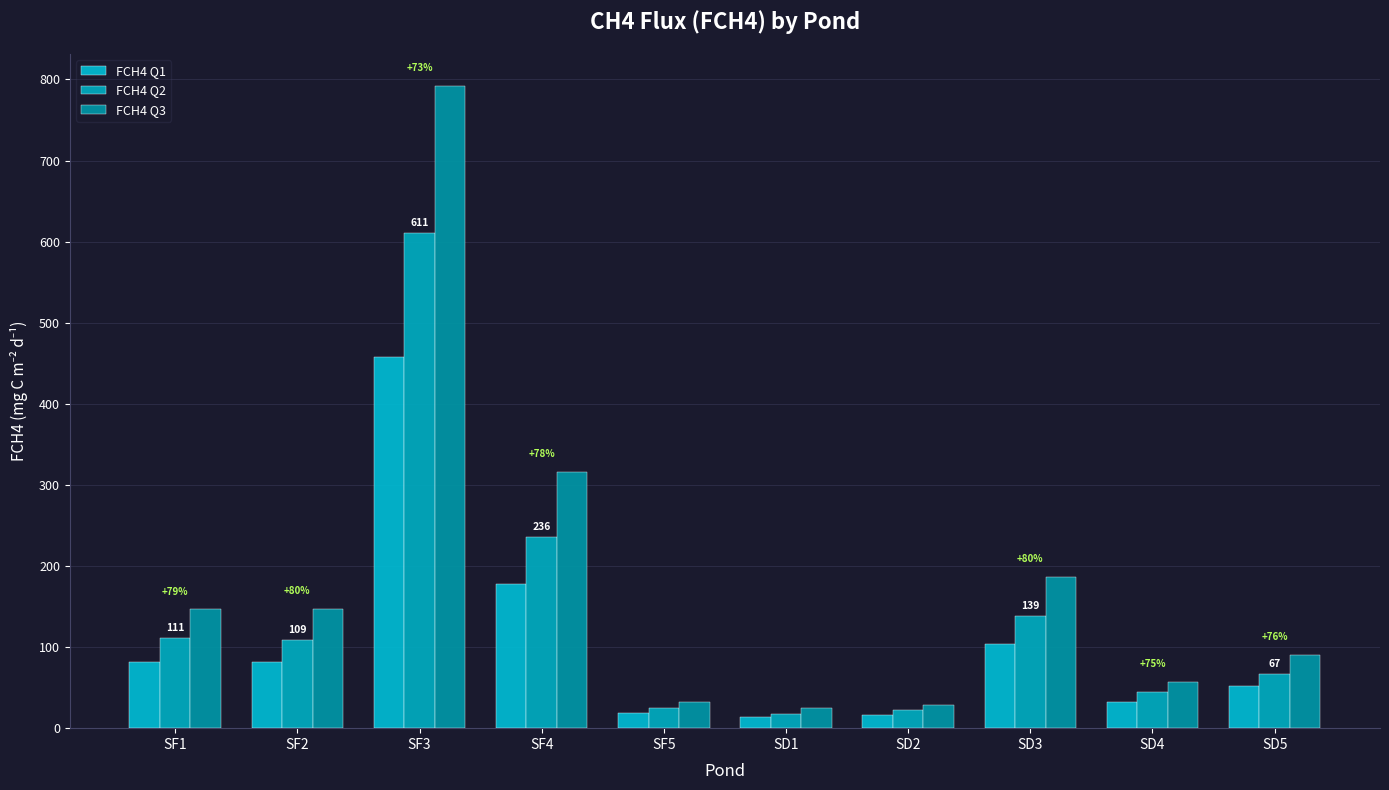

Which series has the largest total across all categories?

FCH4 Q3